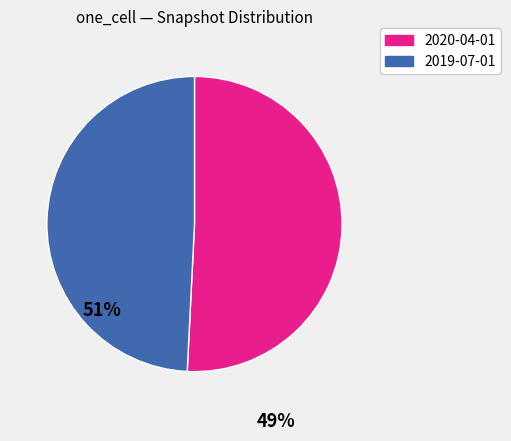

Is there any slice that represents more than half of the pie?

Yes